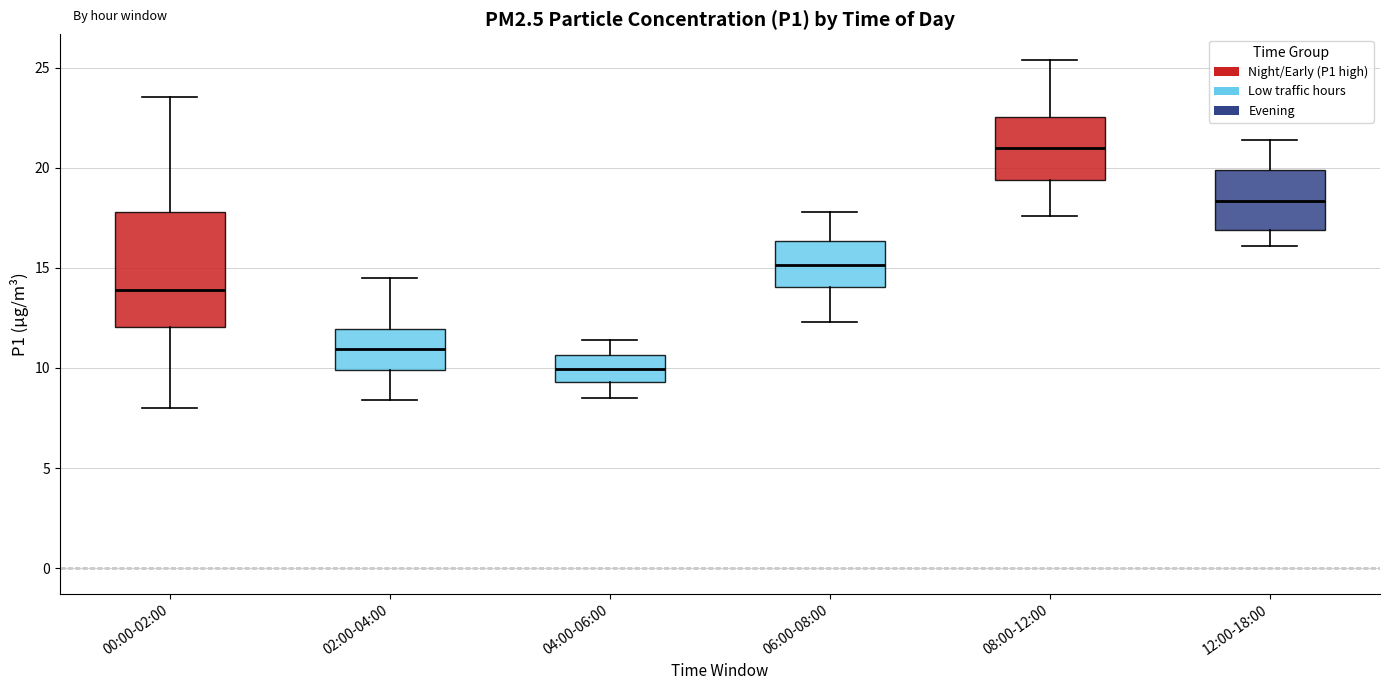

Reading left to right, transcribe this box plot: for each box, give where its median line is, the range the box spans, and where its two whiskers end, as read against the y-axis. The values are not printed on the chart, so give them approximately, as read against the axis.

00:00-02:00: median 14.0, box 12.0 to 18.0, whiskers 8.0 to 23.5
02:00-04:00: median 11.0, box 10.0 to 12.0, whiskers 8.5 to 14.5
04:00-06:00: median 10.0, box 9.5 to 10.5, whiskers 8.5 to 11.5
06:00-08:00: median 15.0, box 14.0 to 16.5, whiskers 12.5 to 18.0
08:00-12:00: median 21.0, box 19.5 to 22.5, whiskers 17.5 to 25.5
12:00-18:00: median 18.5, box 17.0 to 20.0, whiskers 16.0 to 21.5